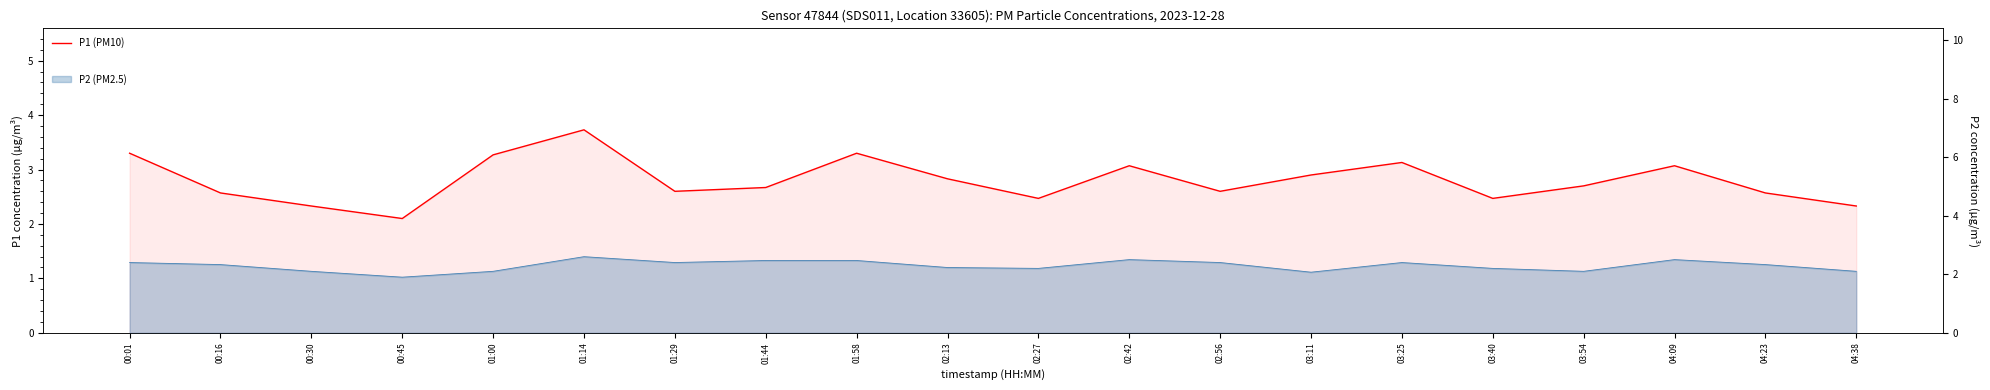

Reading left to right, transcribe all the data shown in this chart.

3.3	2.6	2.3	2.1	3.3	3.7	2.6	2.7	3.3	2.8	2.5	3.1	2.6	2.9	3.1	2.5	2.7	3.1	2.6	2.3